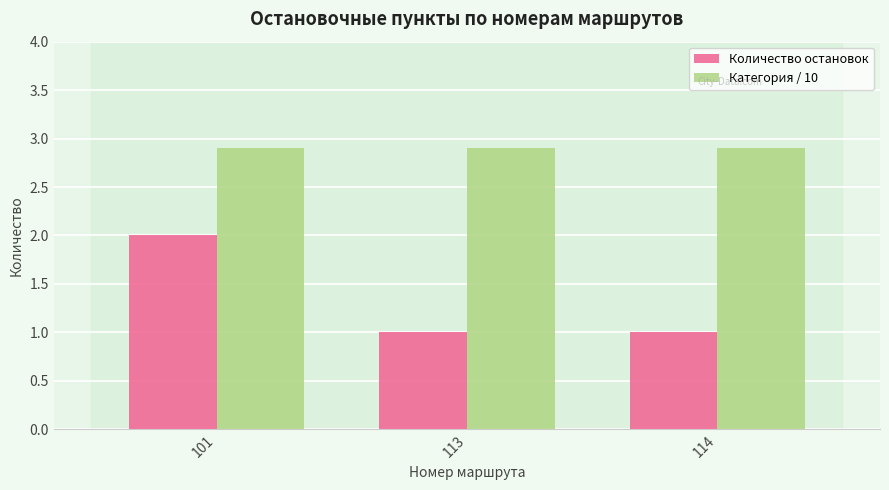

At which category is the sum across all series the highest?

101